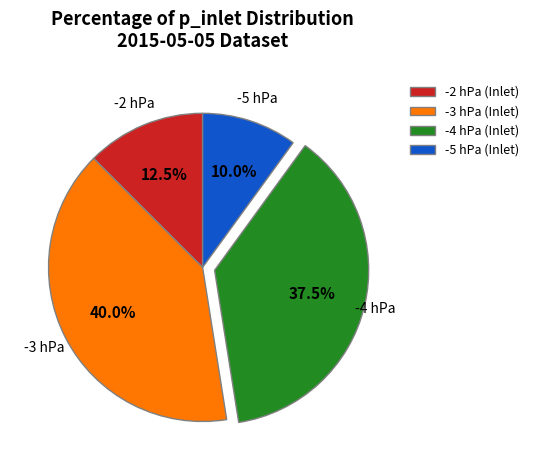

Is the sum of -2 hPa (Inlet) and -5 hPa (Inlet) greater than half?

No